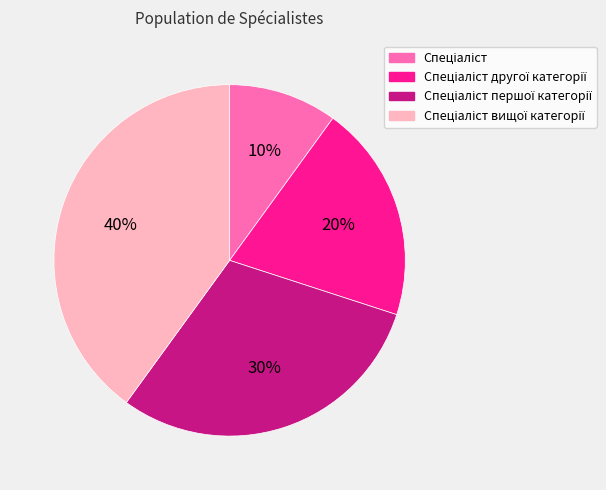

How many segments does this pie chart have?

4